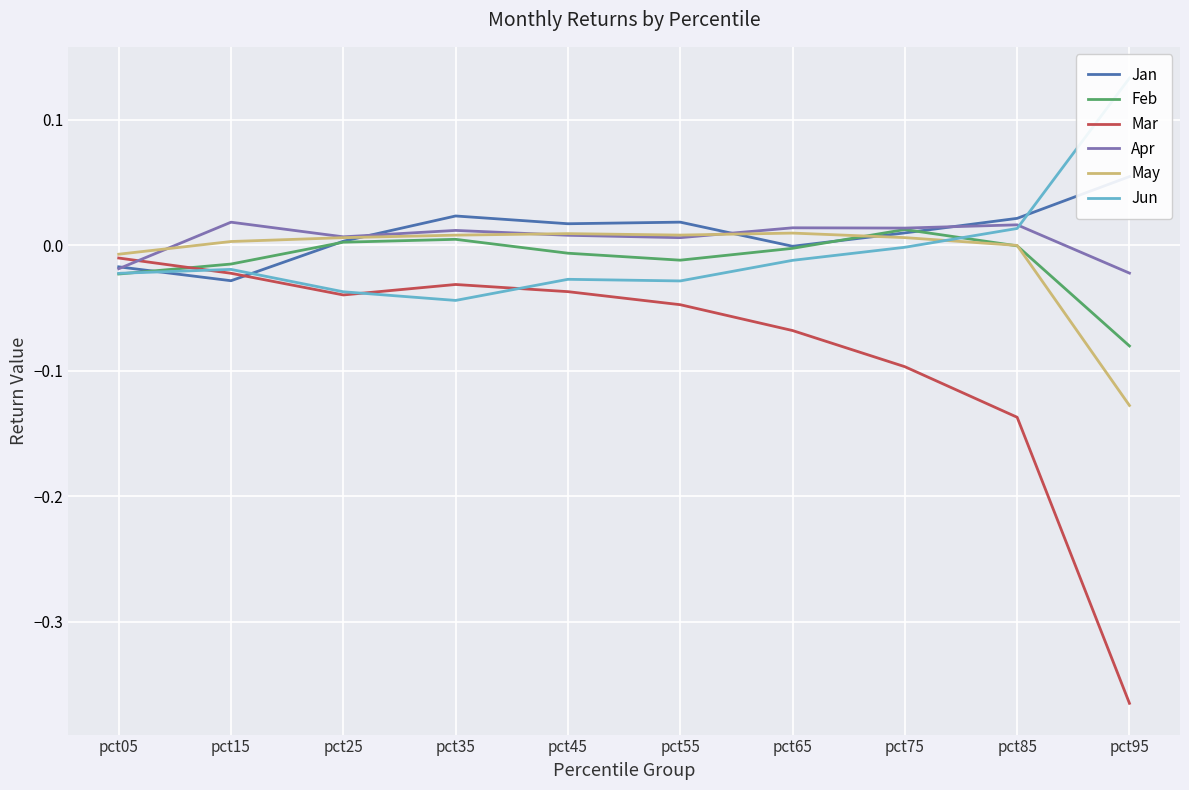

At how many categories does at least one series exceed 0?

9